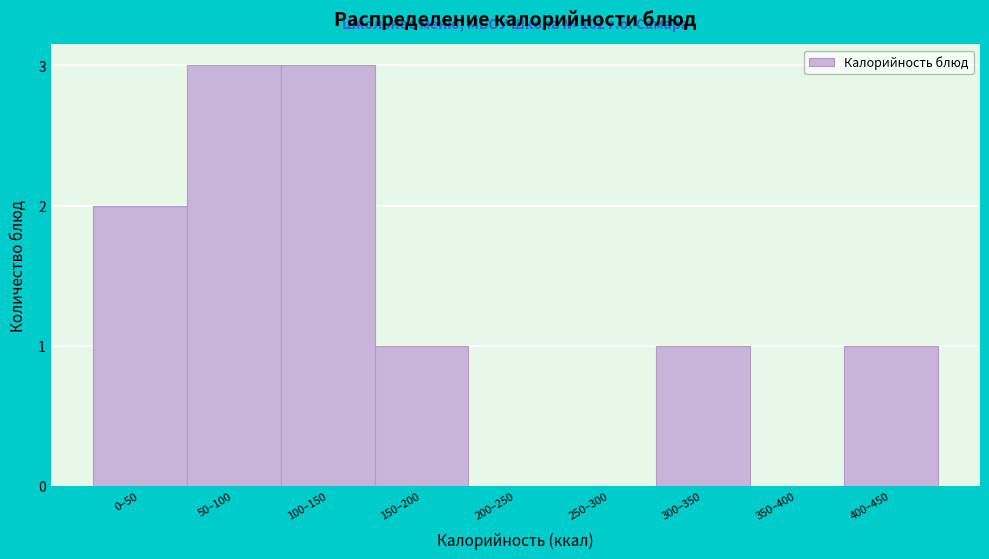

Reading left to right, transcribe all the data shown in this chart.

0–50=2	50–100=3	100–150=3	150–200=1	200–250=0	250–300=0	300–350=1	350–400=0	400–450=1